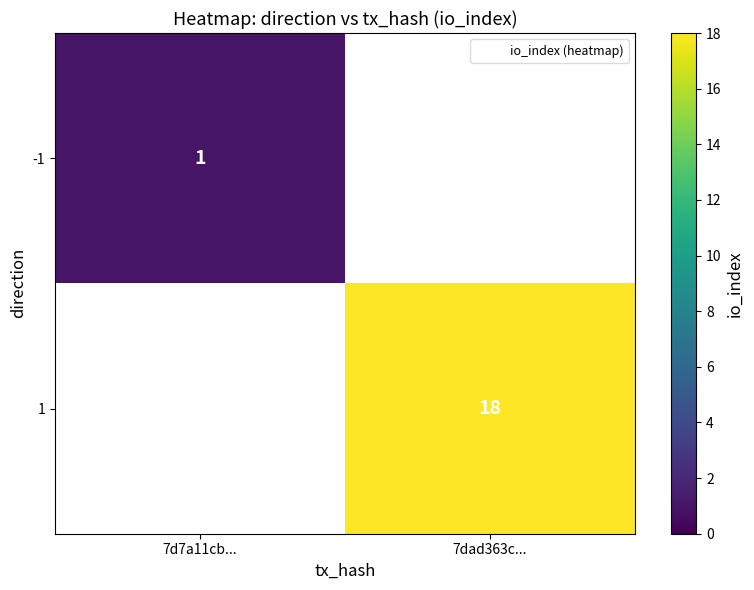

Which label corresponds to the largest value in the chart?

7dad363c...